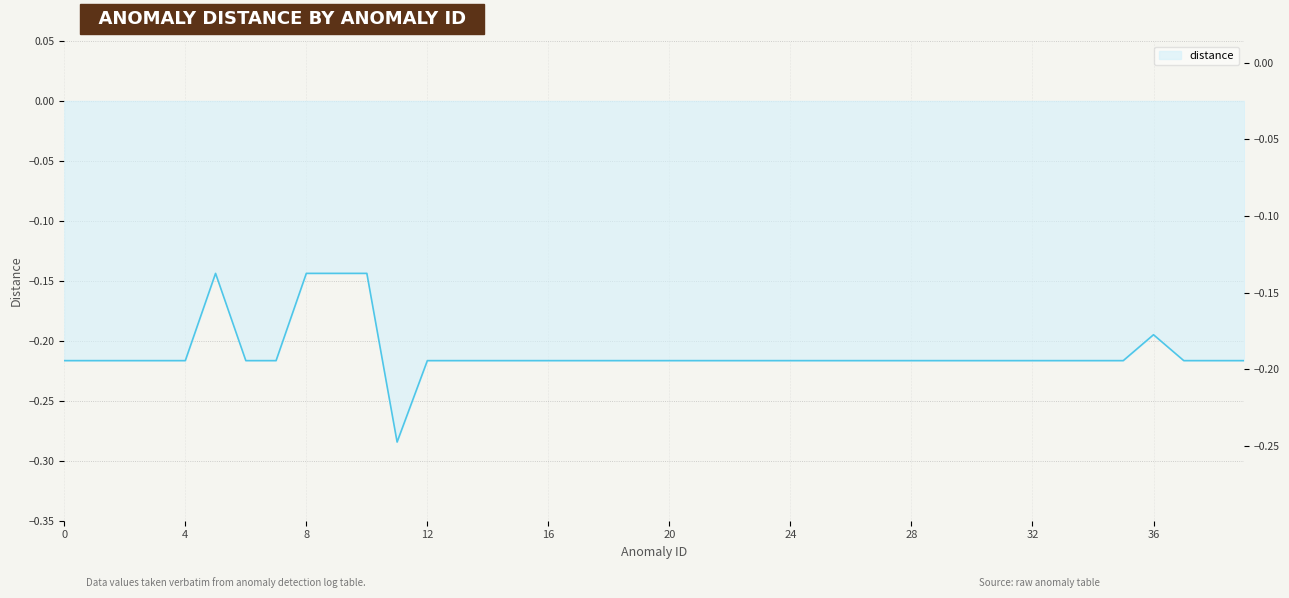

True or false: the data shows -0.2 at 31.

True